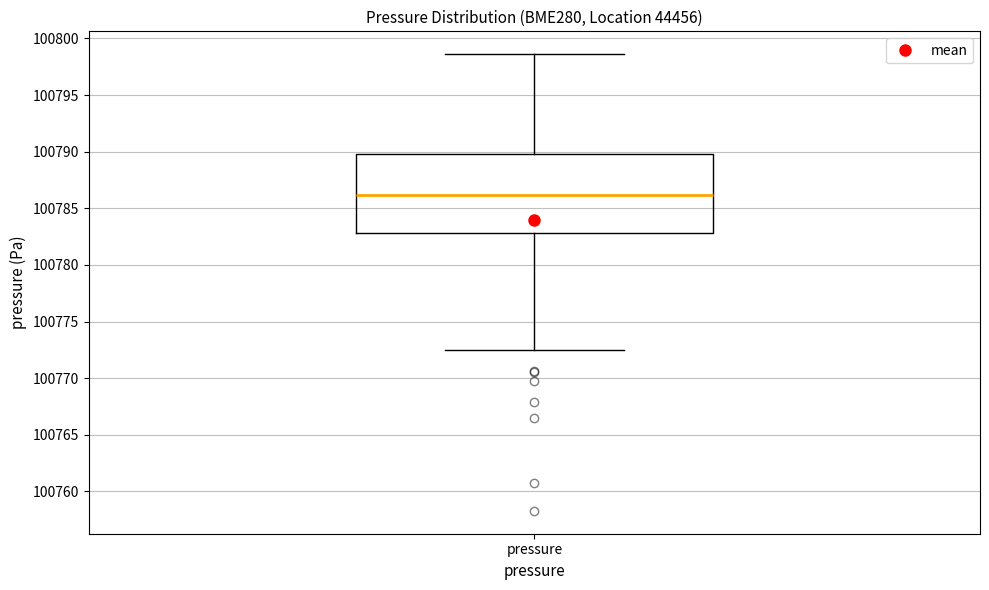

Where is the upper edge of the box for pressure on the y-axis? The values are not printed on the chart, so give them approximately, as read against the axis.

100790.0